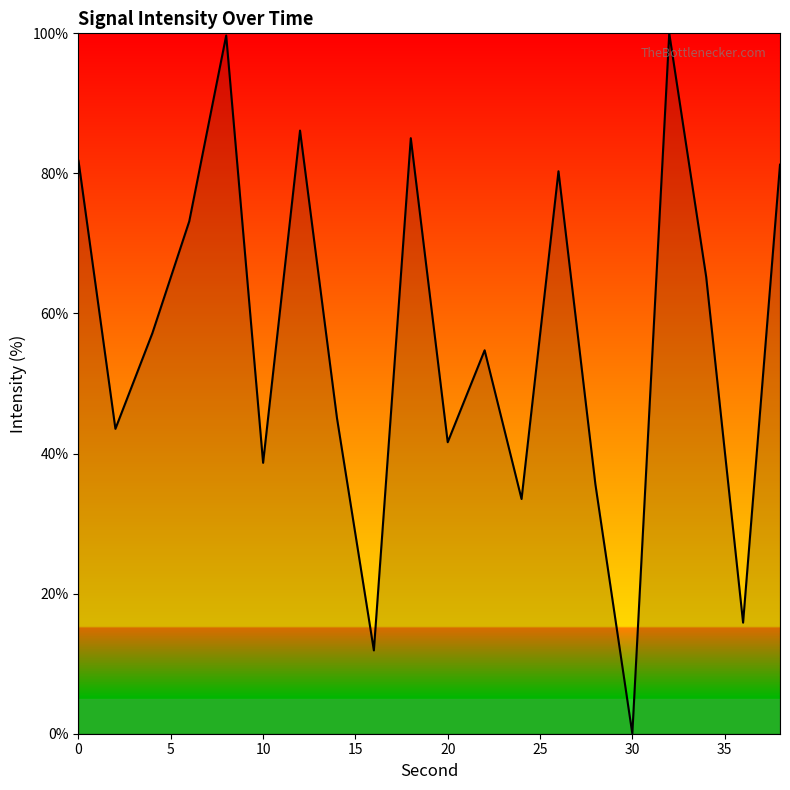

What is the difference between the maximum and minimum values?

100.0